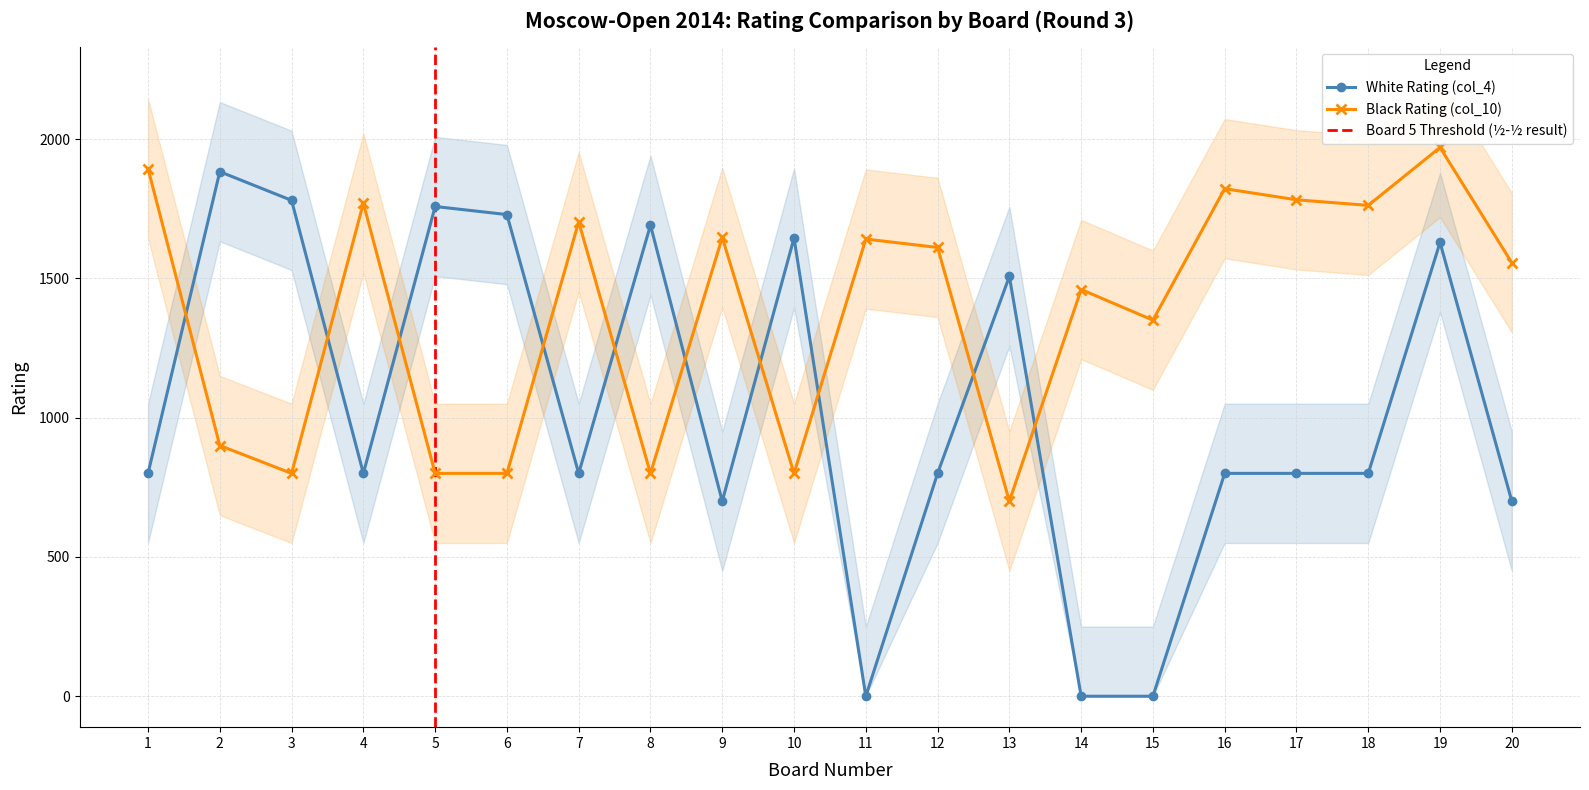

Where does the Black Rating (col_10) series first go above 1611?

1